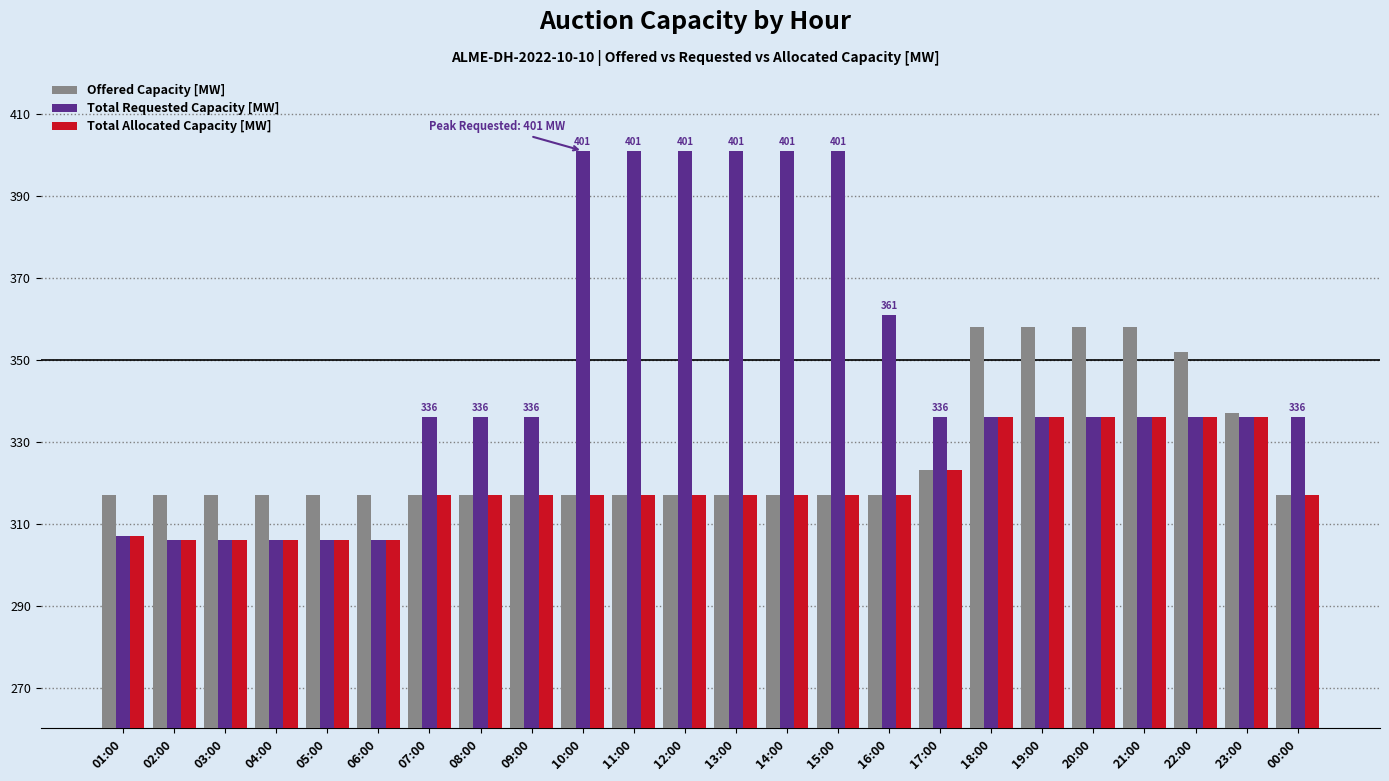

Is it true that Offered Capacity [MW] equals 317 at 06:00?

True